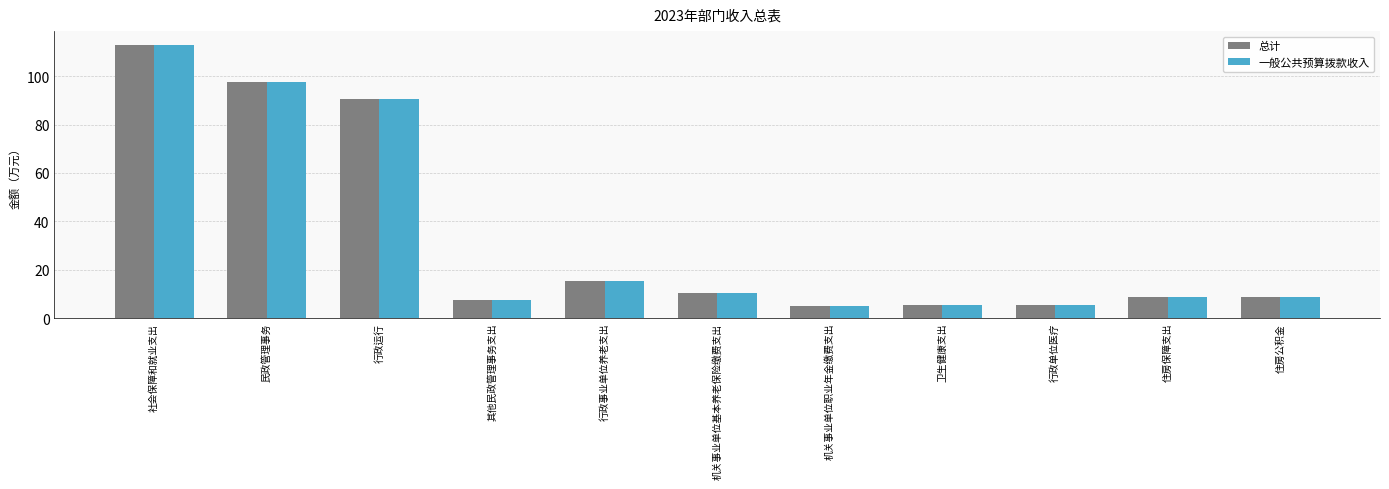

What is the average value of the 总计 series?

33.4